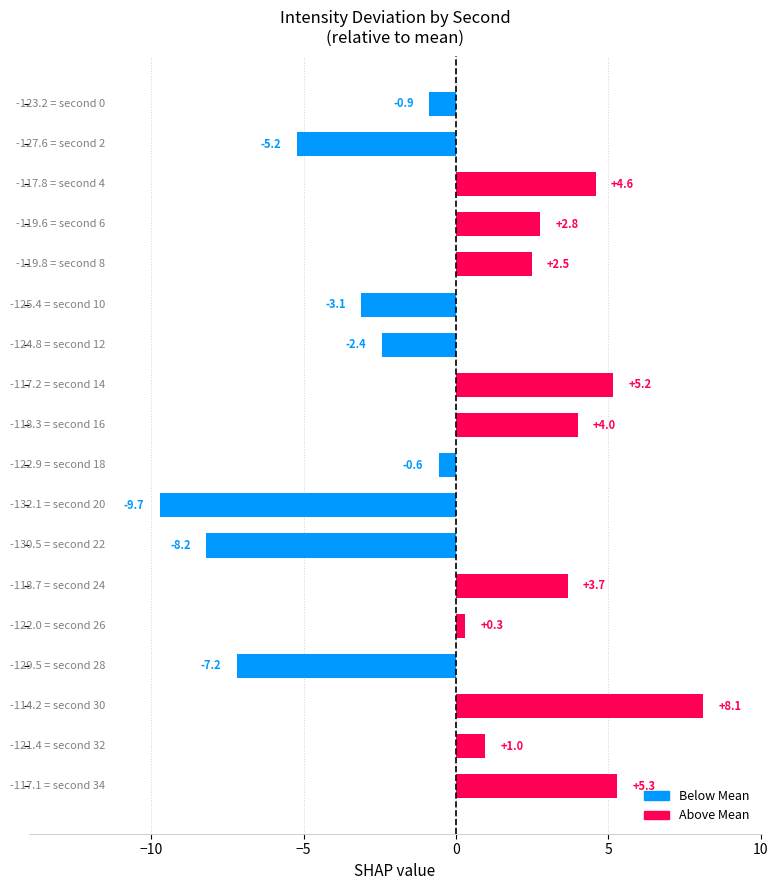

What is the greatest value displayed?

8.1